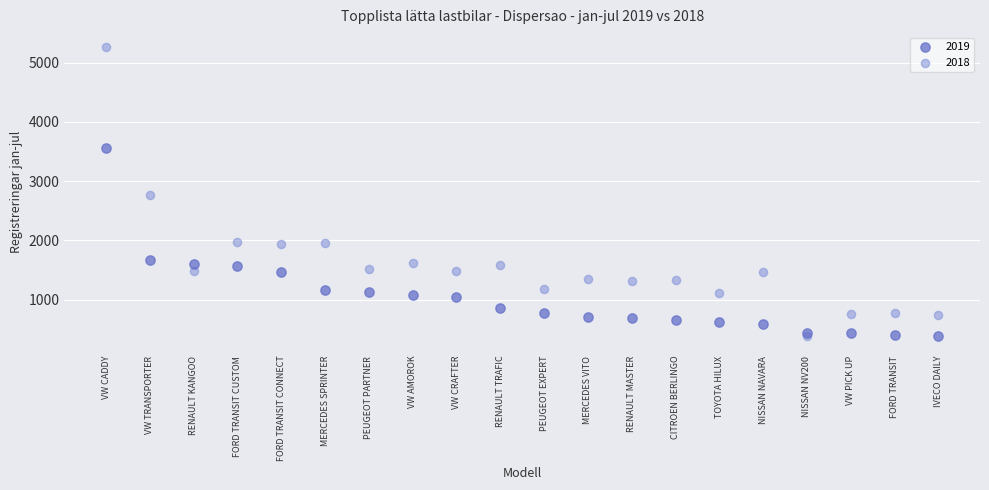

Across all data points, what is the range of Y values (max minus min)?

4886